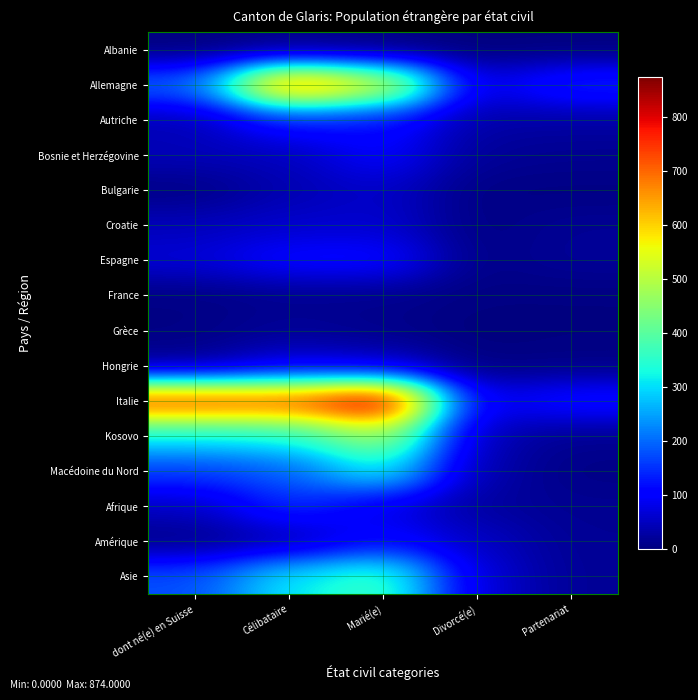

What is the difference between the highest and lowest values at Célibataire?

732